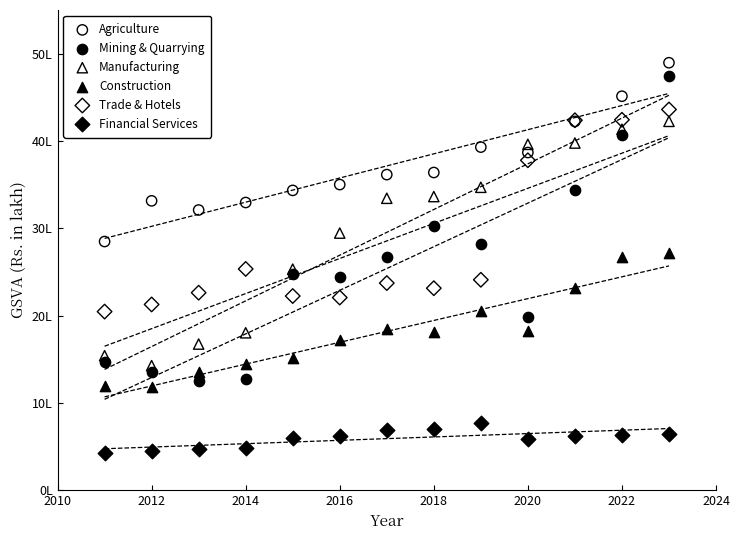

What are all the series names shown in the legend?

Agriculture, Mining & Quarrying, Manufacturing, Construction, Trade & Hotels, Financial Services